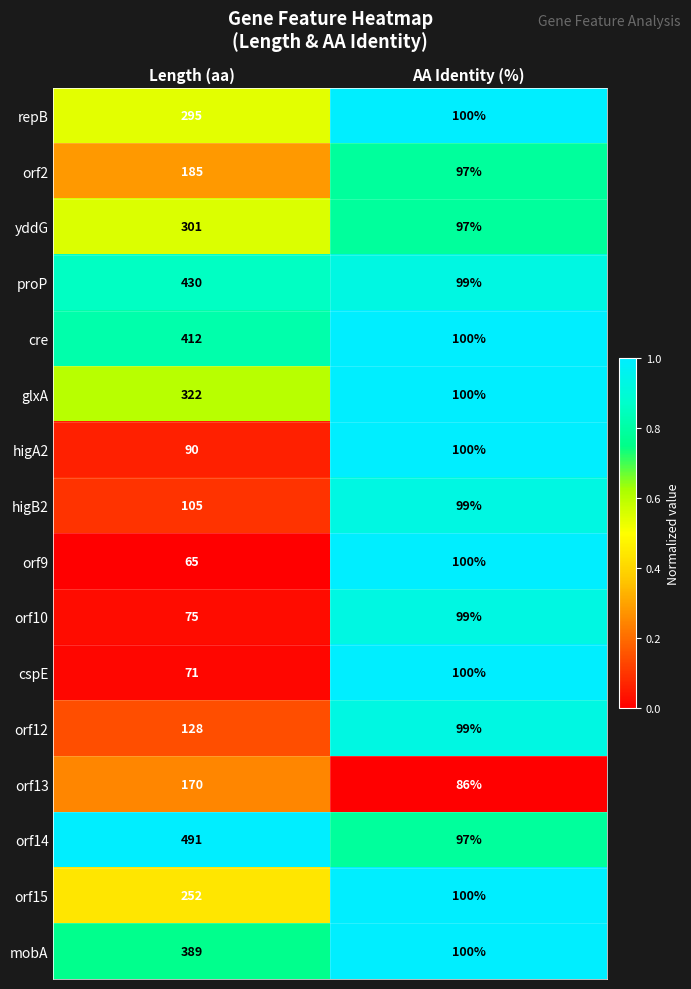

What value does the orf10 series have at AA Identity (%), to the nearest 5?

100